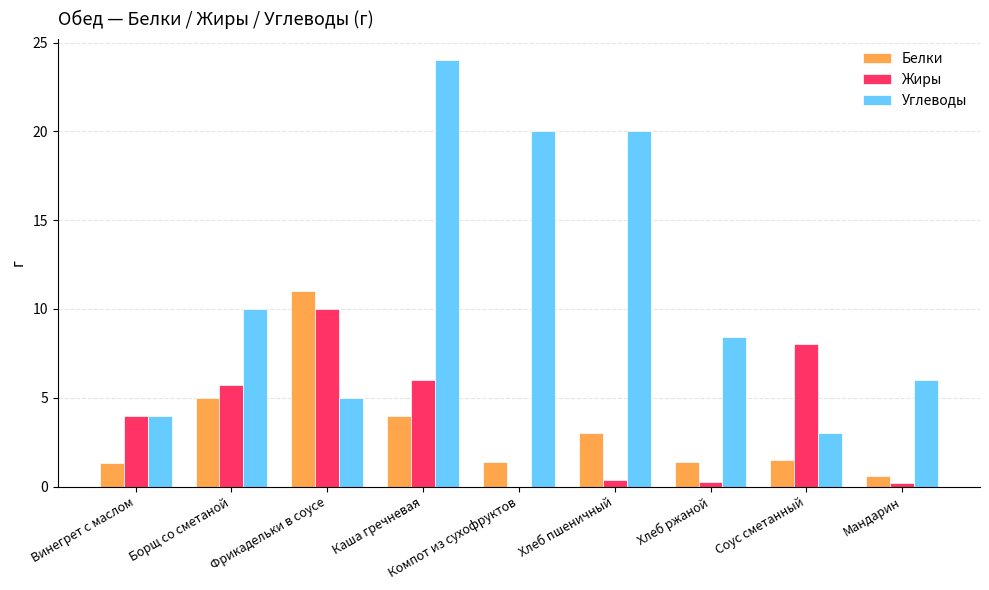

Which series has the largest range (max minus min)?

Углеводы